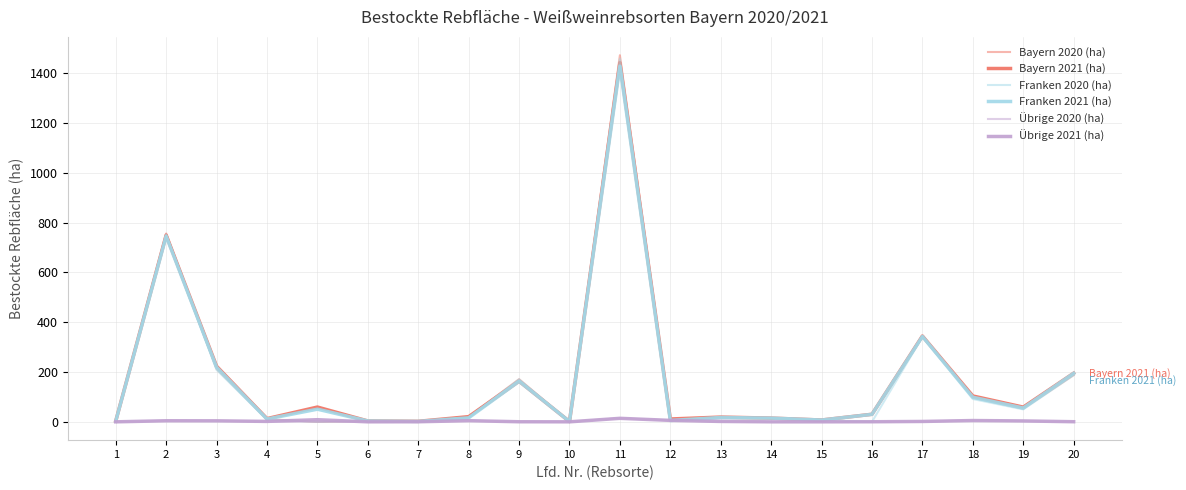

How many series are shown in this chart?

6